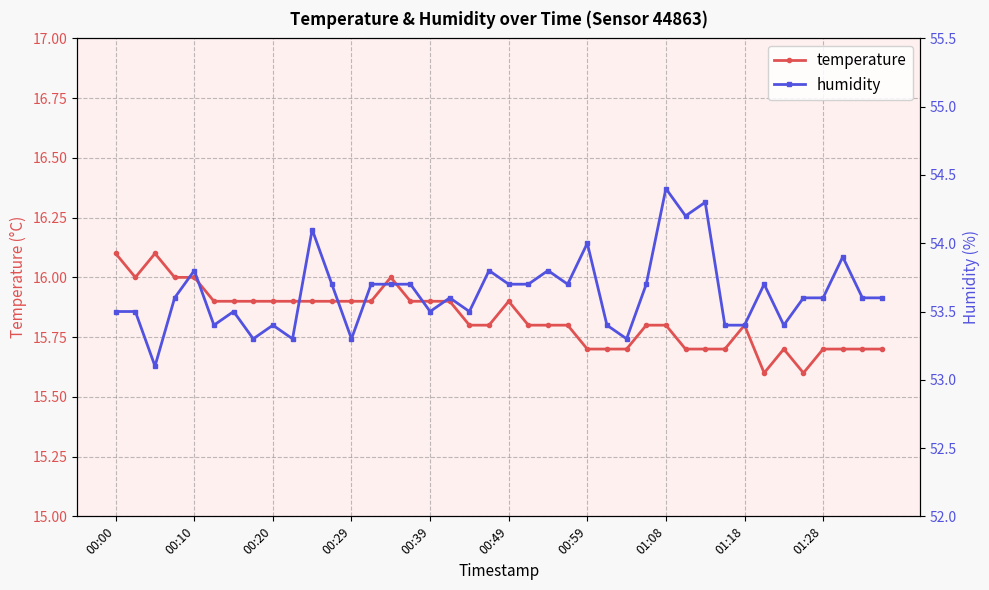

True or false: temperature has more than 2 interior local peaks.

True